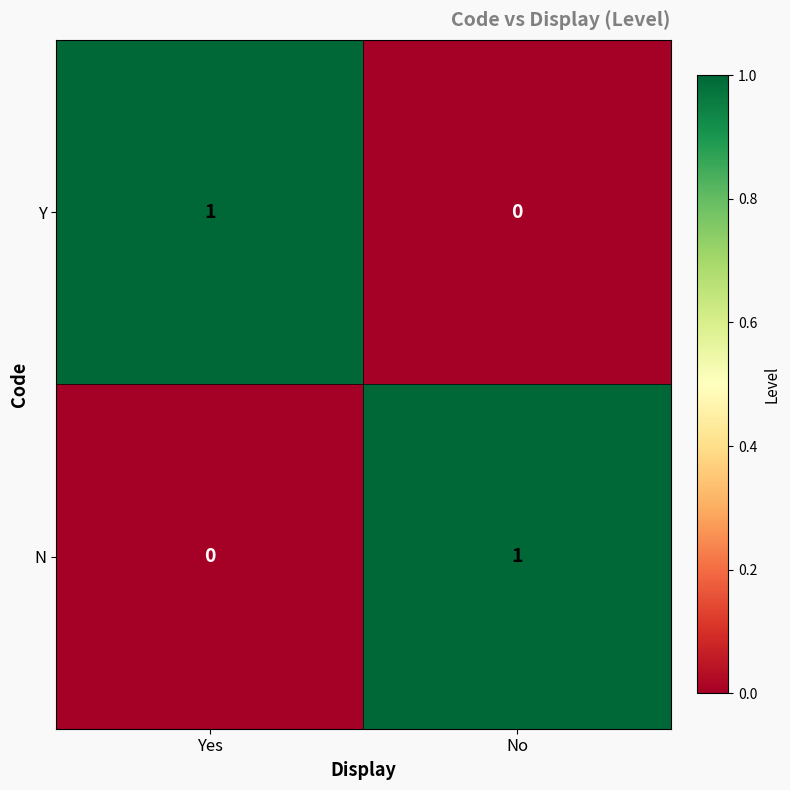

The Y series shows 0 at No. True or false?

True